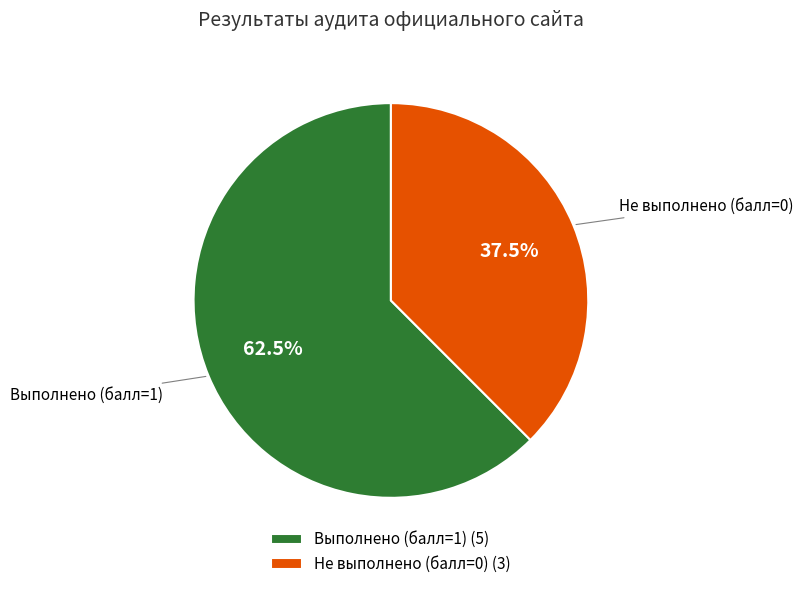

Between Не выполнено (балл=0) and Выполнено (балл=1), which is larger?

Выполнено (балл=1)